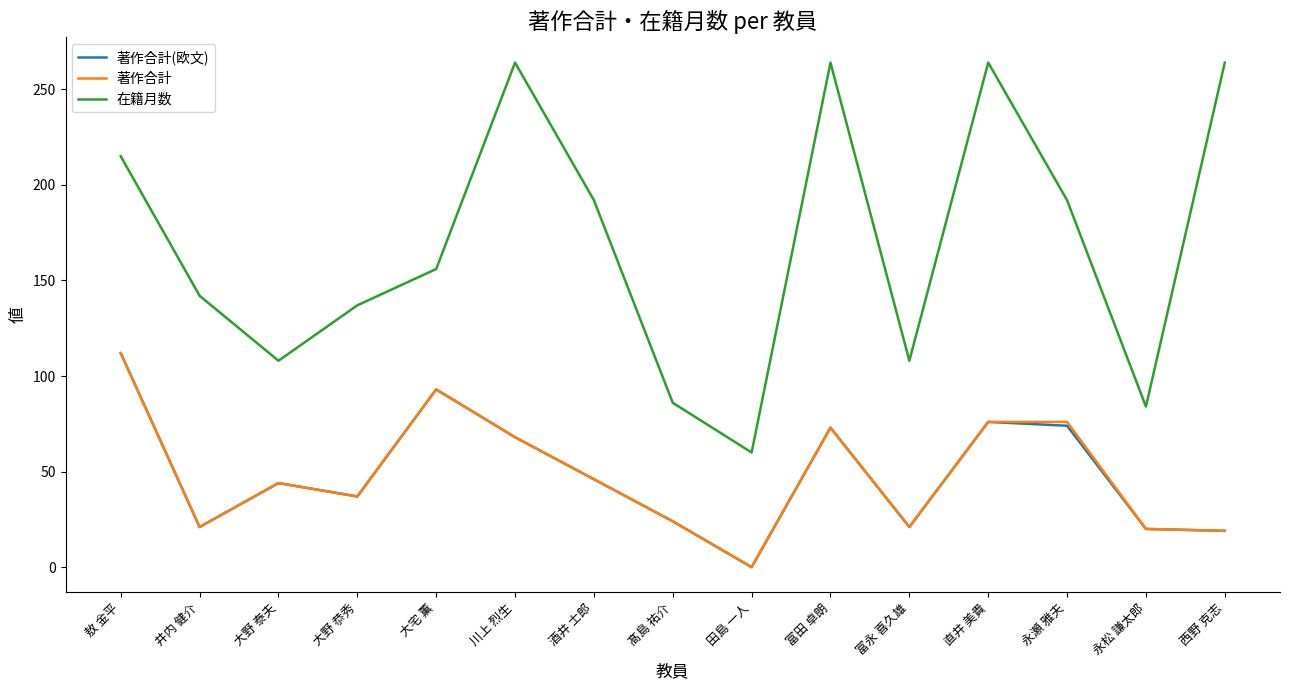

How many lines are shown in the chart?

3